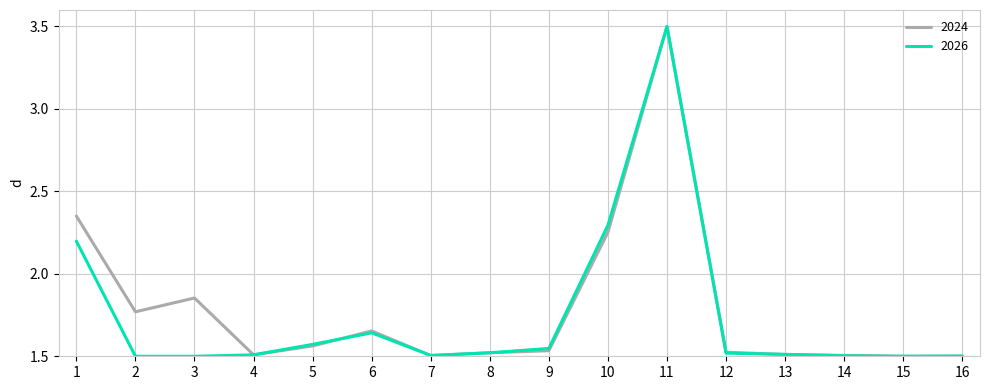

What is the total value across all series at 12?

3.0